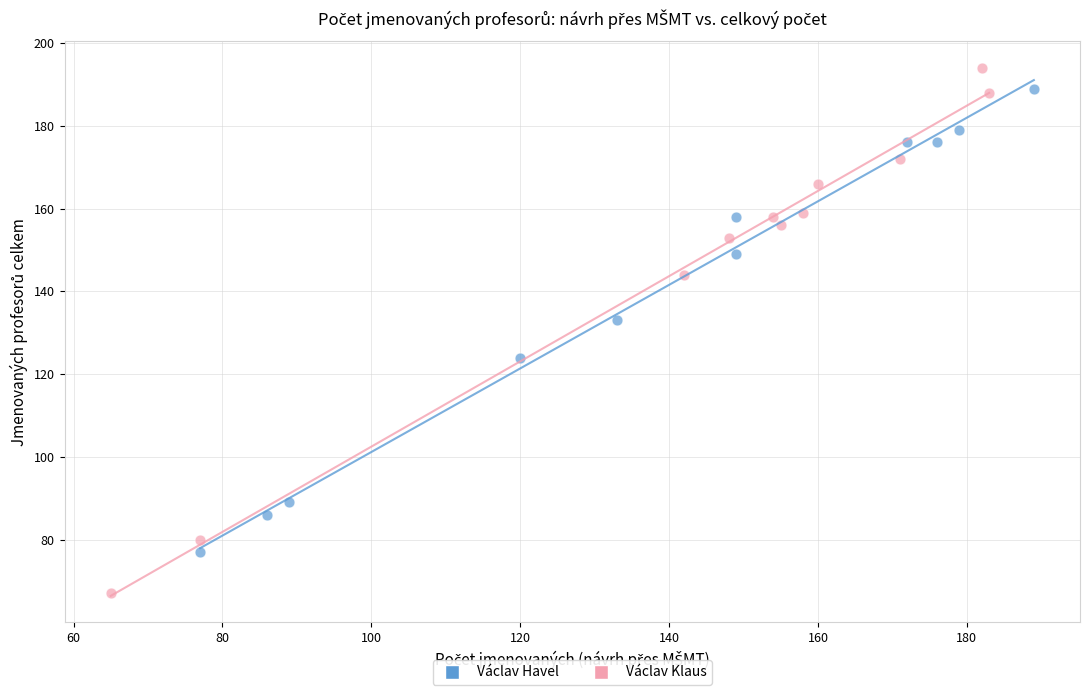

What are all the series names shown in the legend?

Václav Havel, Václav Klaus